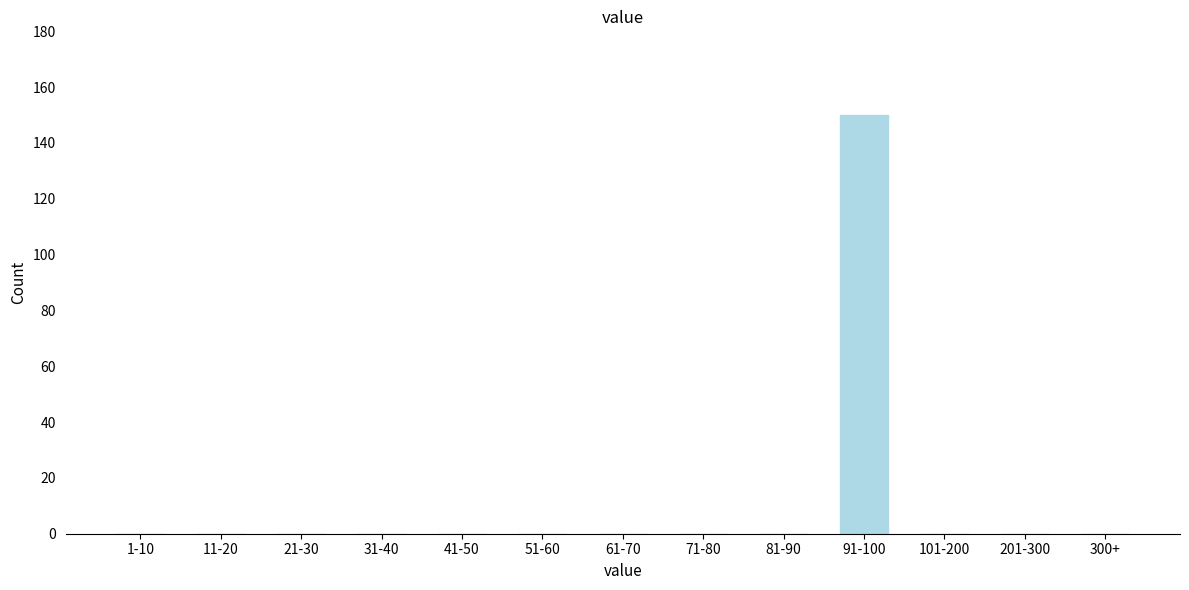

Reading left to right, list all the values displayed in this chart.

1-10=0	11-20=0	21-30=0	31-40=0	41-50=0	51-60=0	61-70=0	71-80=0	81-90=0	91-100=150	101-200=0	201-300=0	300+=0